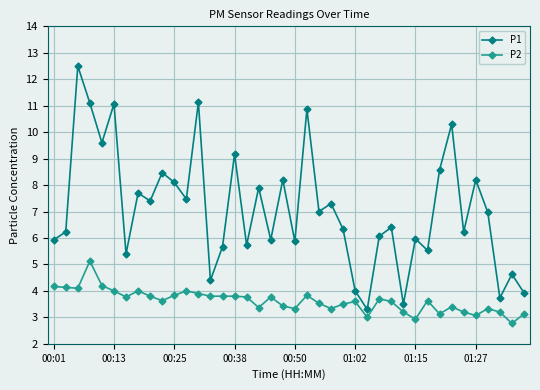

What is the smallest value displayed?

2.8